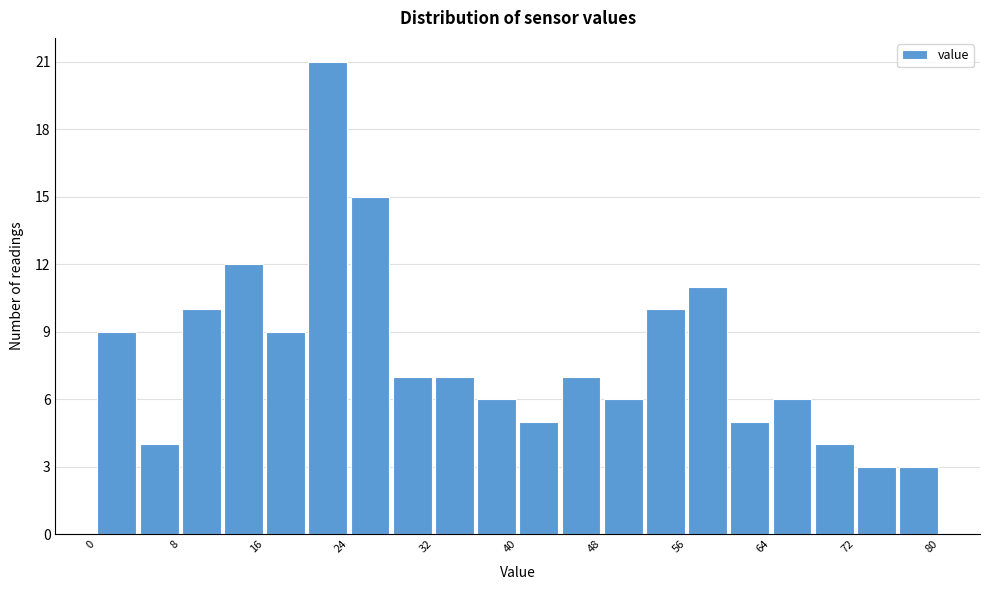

Read against the x-axis, roughly where is the centre of the tallest bar?

22